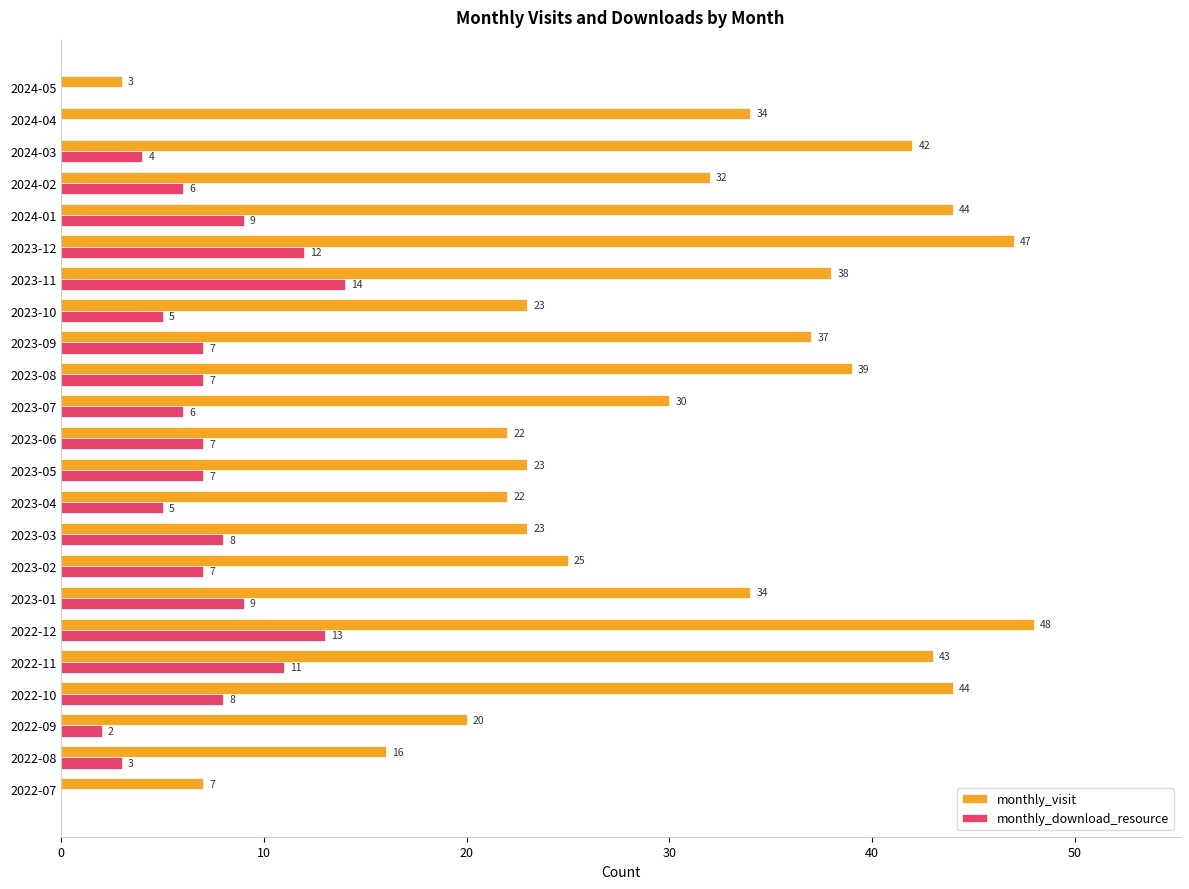

Which series changed the most between 2022-07 and 2023-03?

monthly_visit